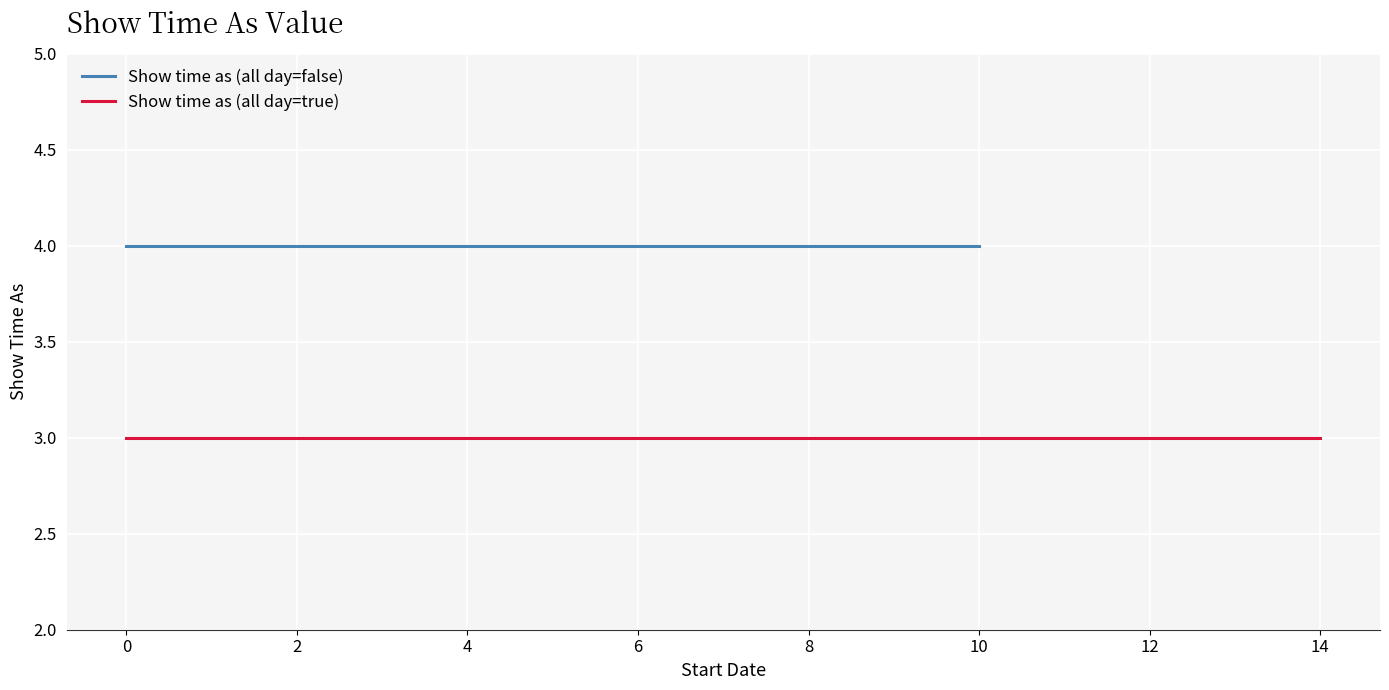

What is the difference between the highest and lowest values at 2/8(2)?

1